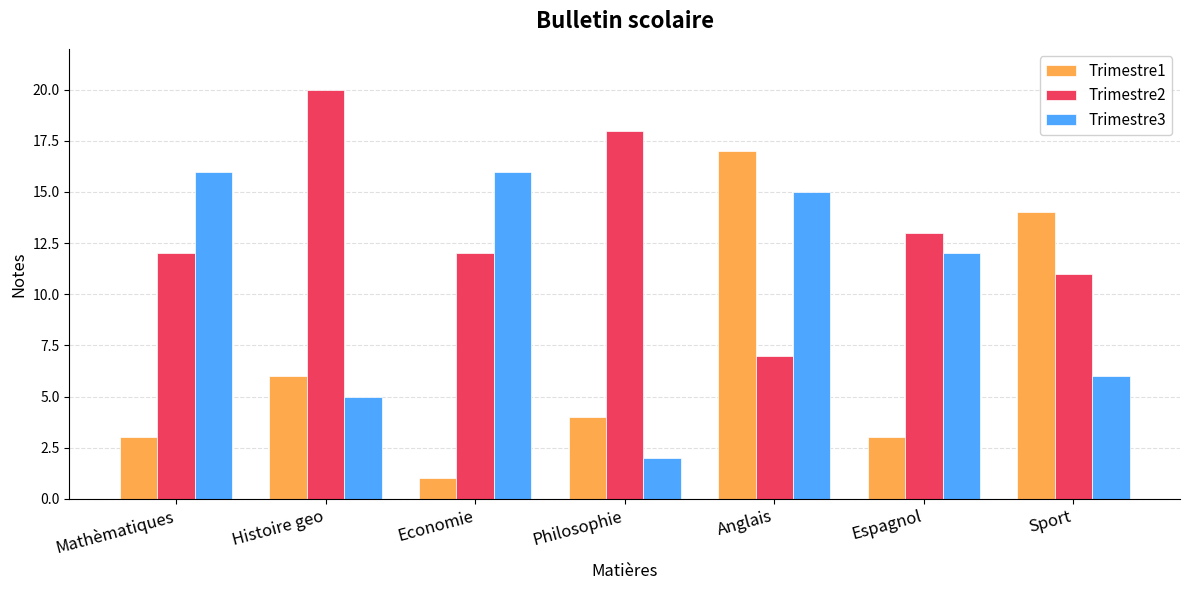

Between Economie and Sport, which series saw the biggest shift?

Trimestre1